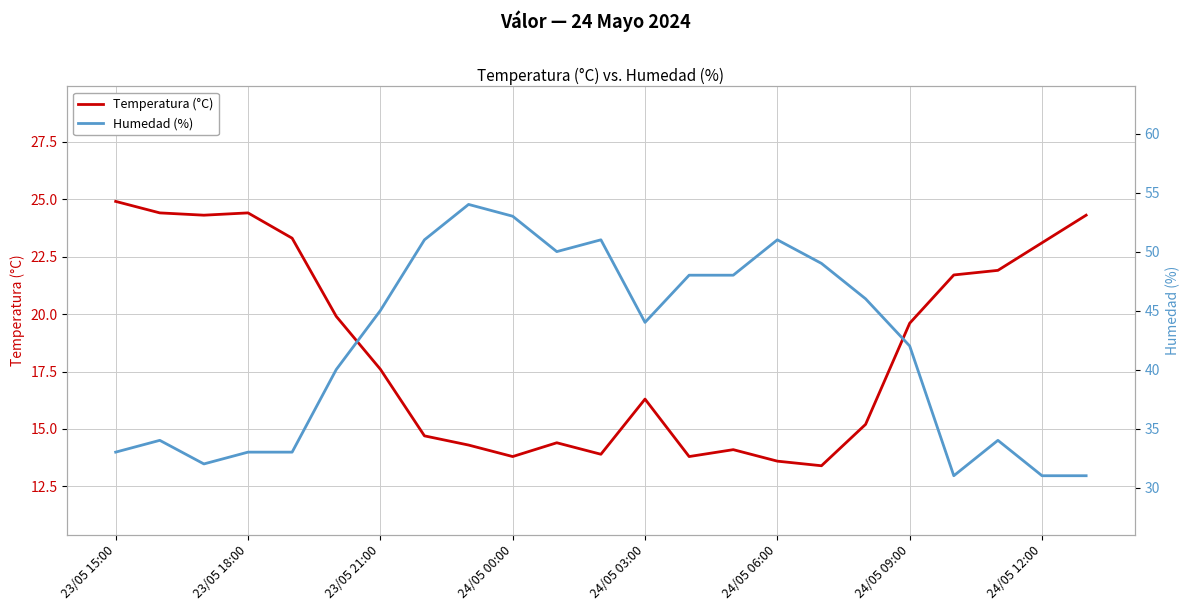

What is the sum of the Humedad (%) values at 16 and 17?

95.0